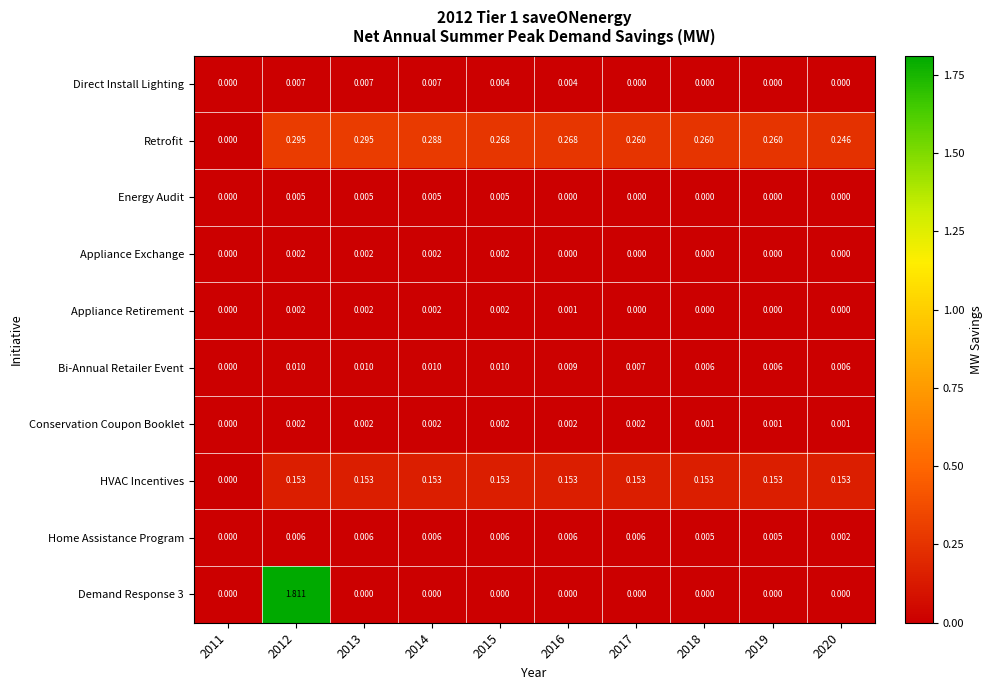

Which series has the largest total across all categories?

Retrofit